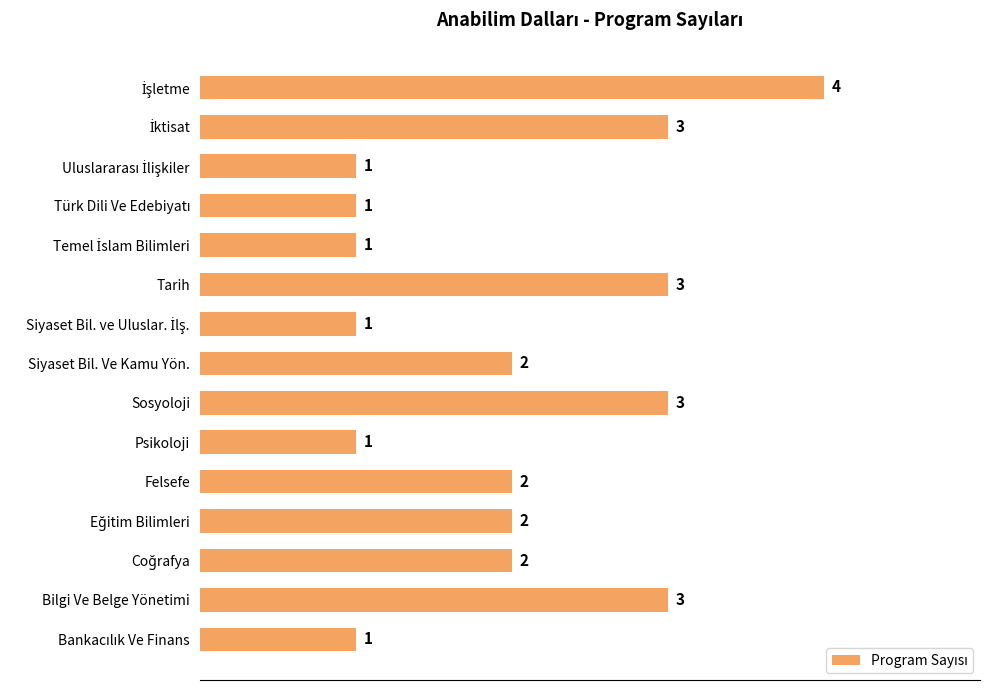

Reading bottom to top, what are all the values shown in this chart?

1	3	2	2	2	1	3	2	1	3	1	1	1	3	4